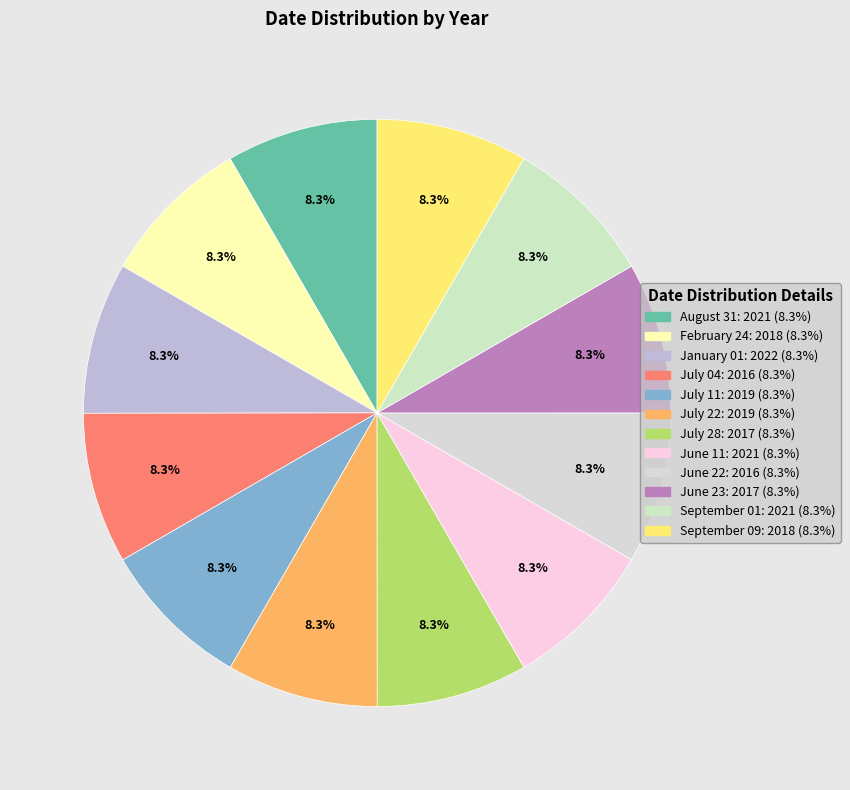

What is the change in value from July 04 to June 23?

+1